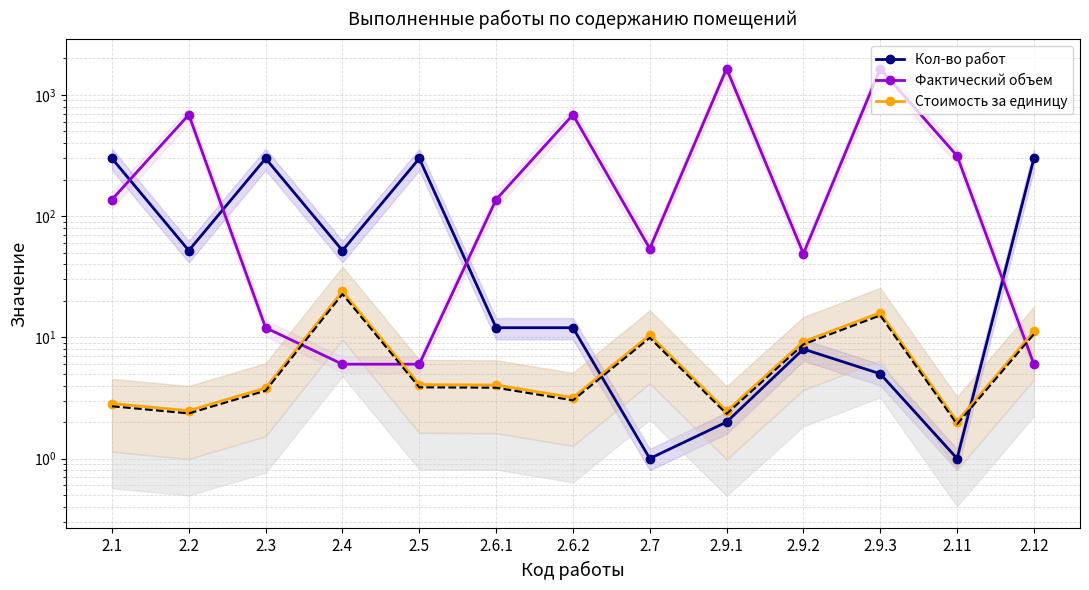

What is the label of the 1st point from the left?

2.1